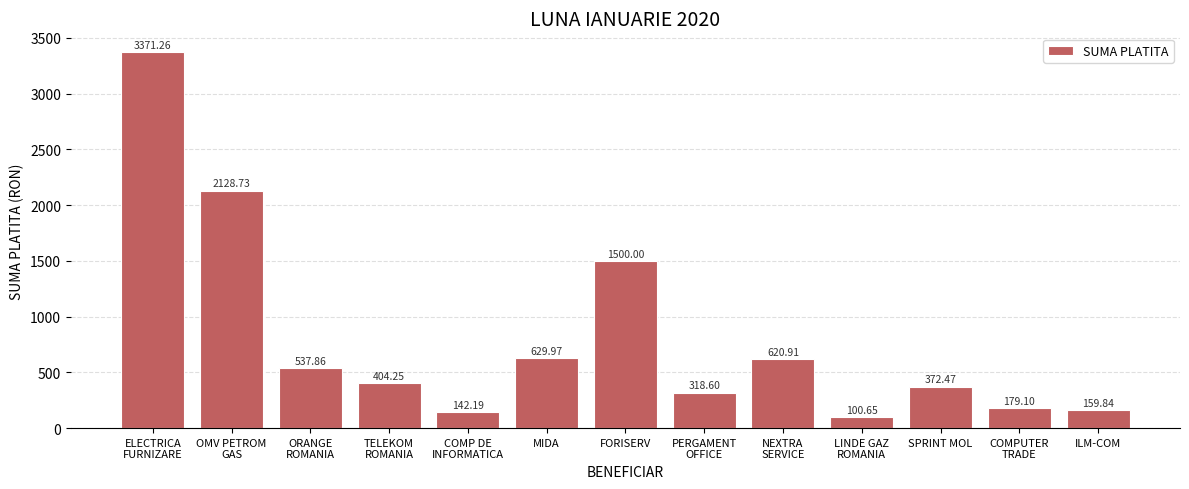

What is the difference between the maximum and minimum values?

3270.6